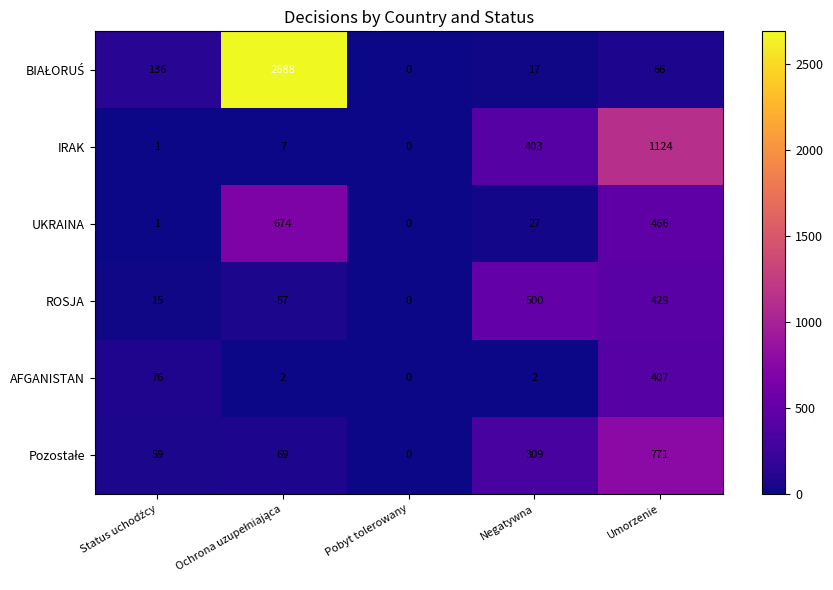

What is the greatest value displayed?

2688